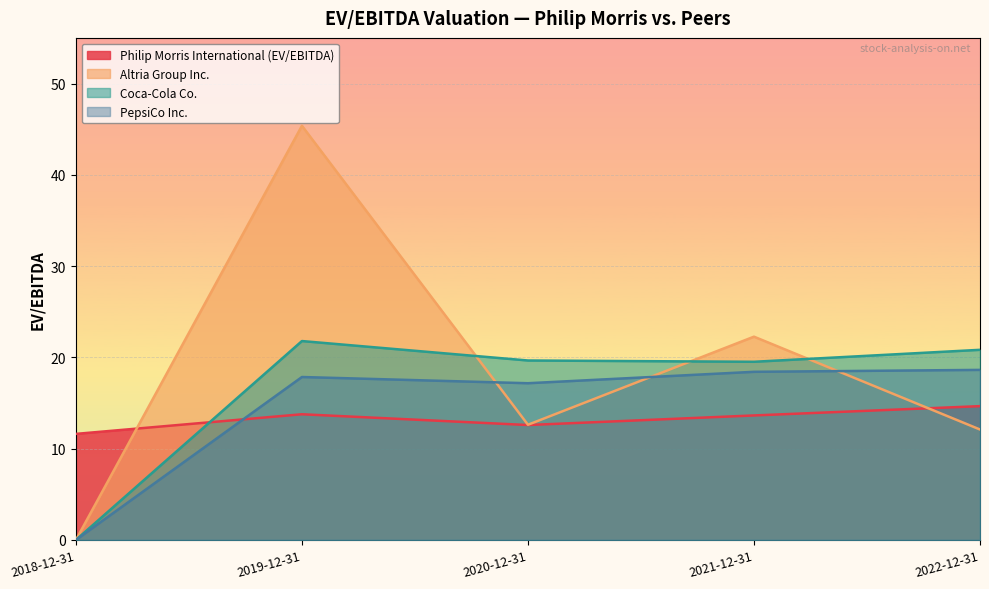

True or false: Philip Morris International (EV/EBITDA) and Coca-Cola Co. intersect in this chart.

True